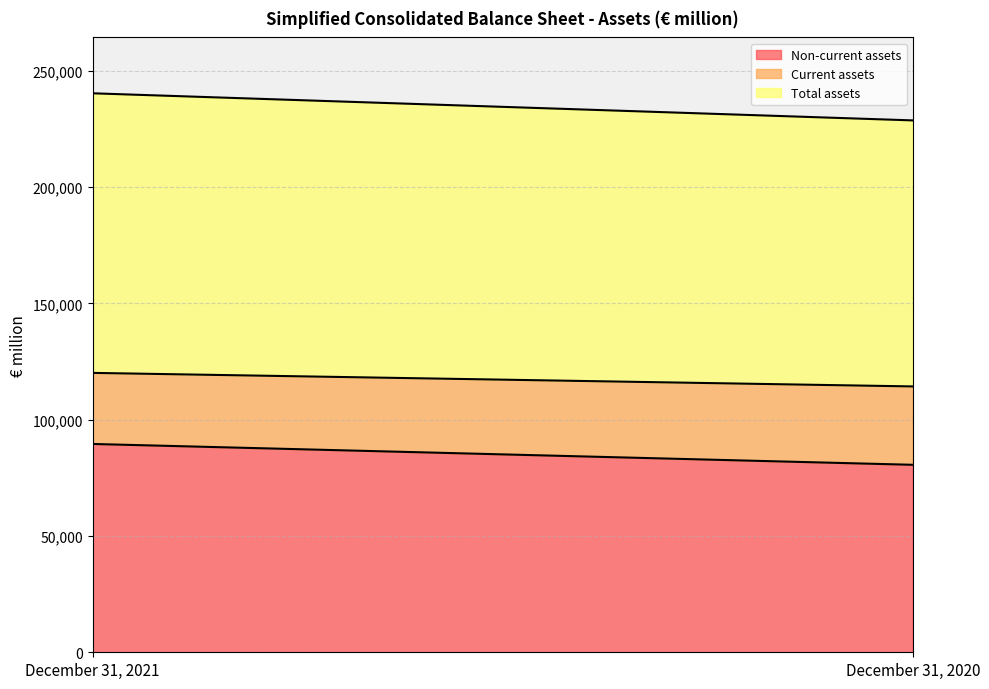

At which label does Current assets reach its peak?

December 31, 2020